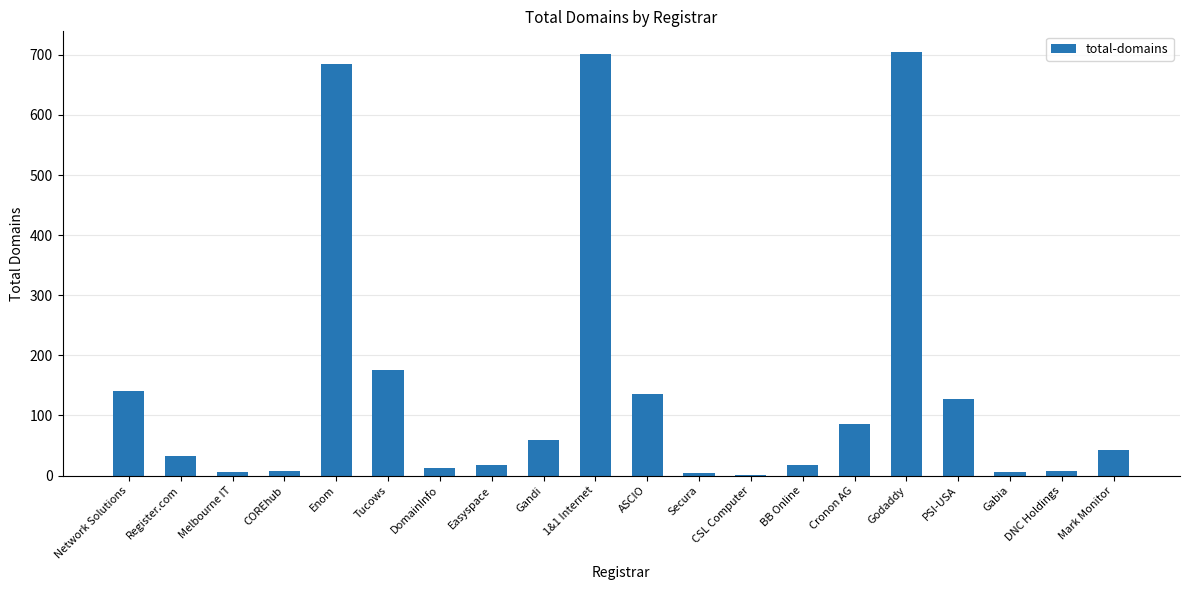

What is the greatest value displayed?

704